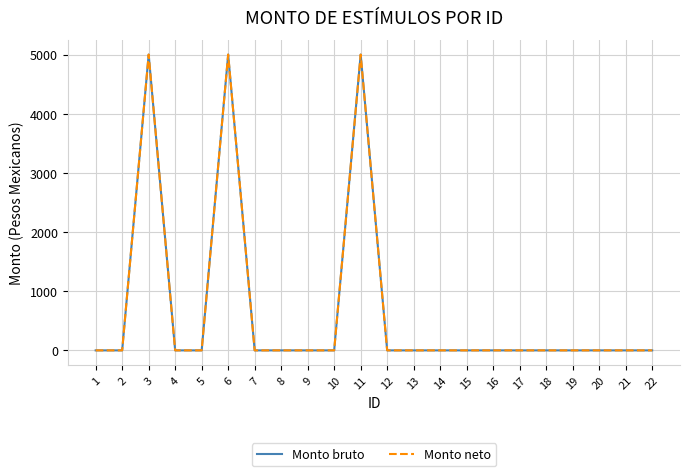

Reading left to right, extract all data points from this chart.

Monto bruto: 0	0	5000	0	0	5000	0	0	0	0	5000	0	0	0	0	0	0	0	0	0	0	0
Monto neto: 0	0	5000	0	0	5000	0	0	0	0	5000	0	0	0	0	0	0	0	0	0	0	0